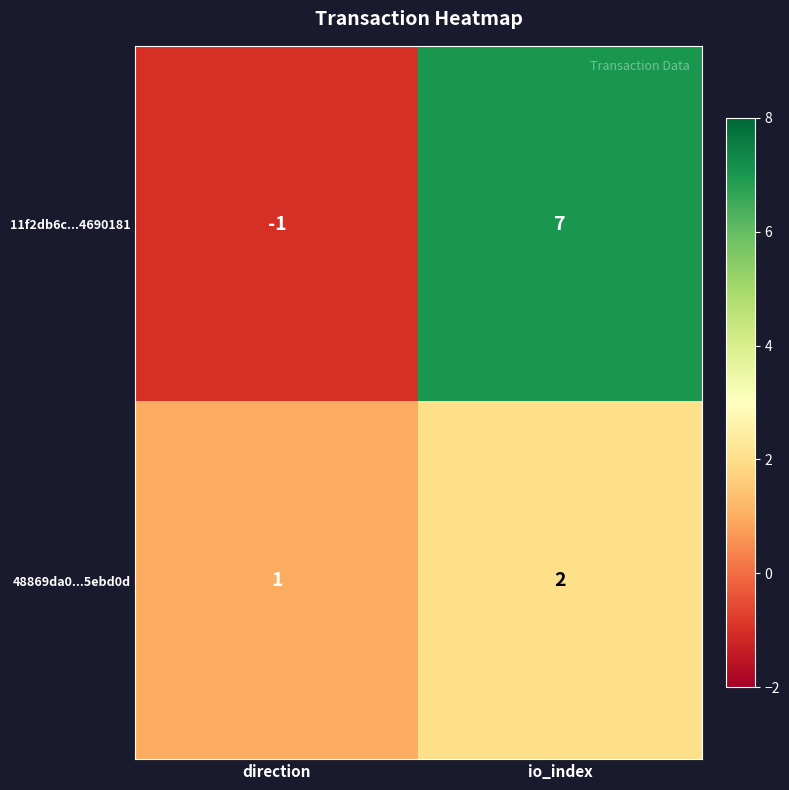

Which series has the largest total across all categories?

11f2db6c...4690181